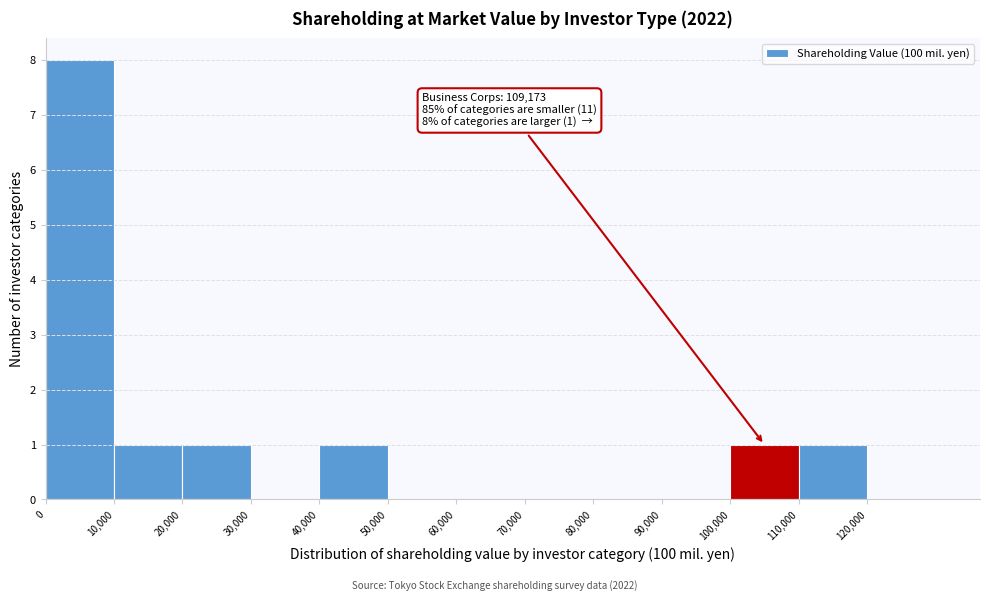

Over which range of the x-axis is the bar tallest?

0 to 10000